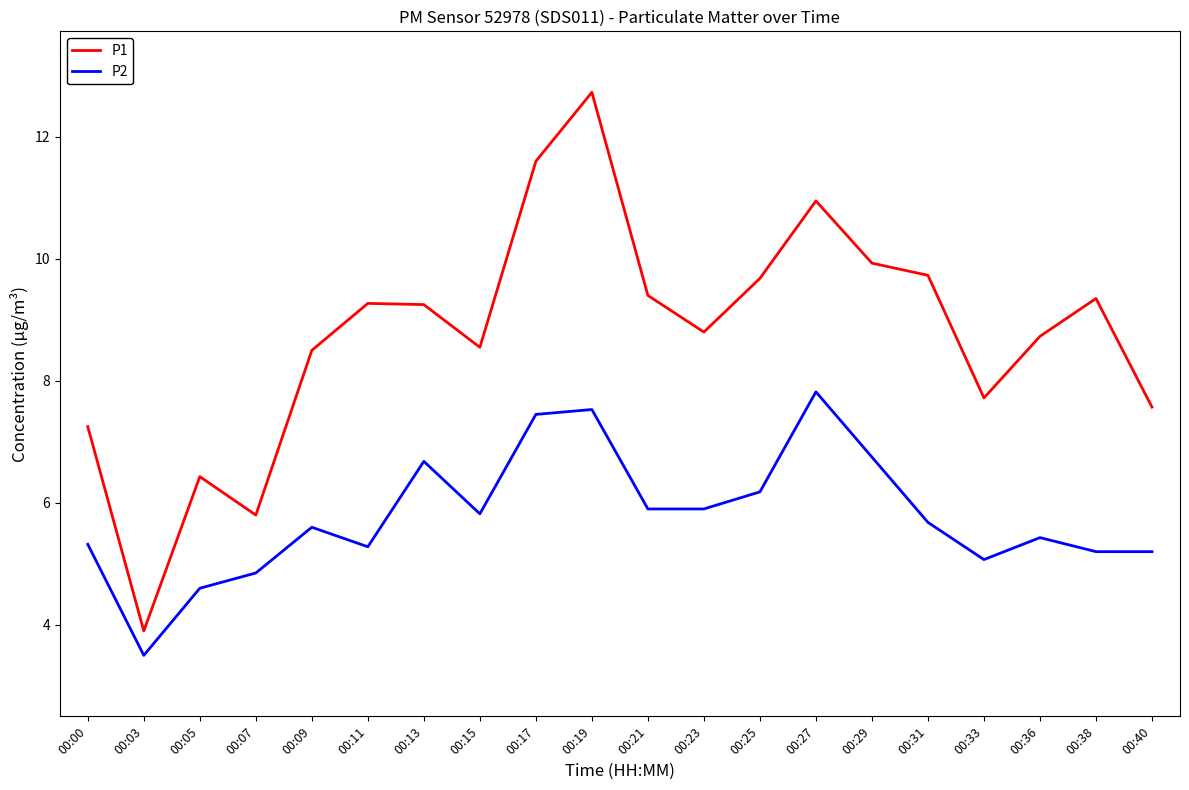

What is the smallest value displayed?

3.5